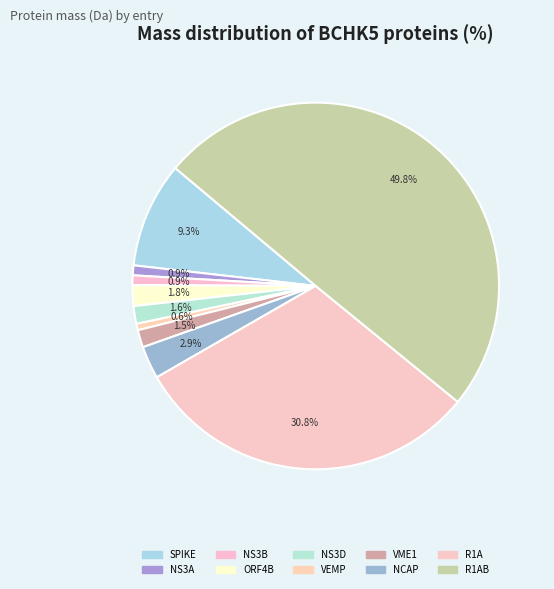

How many segments does this pie chart have?

10